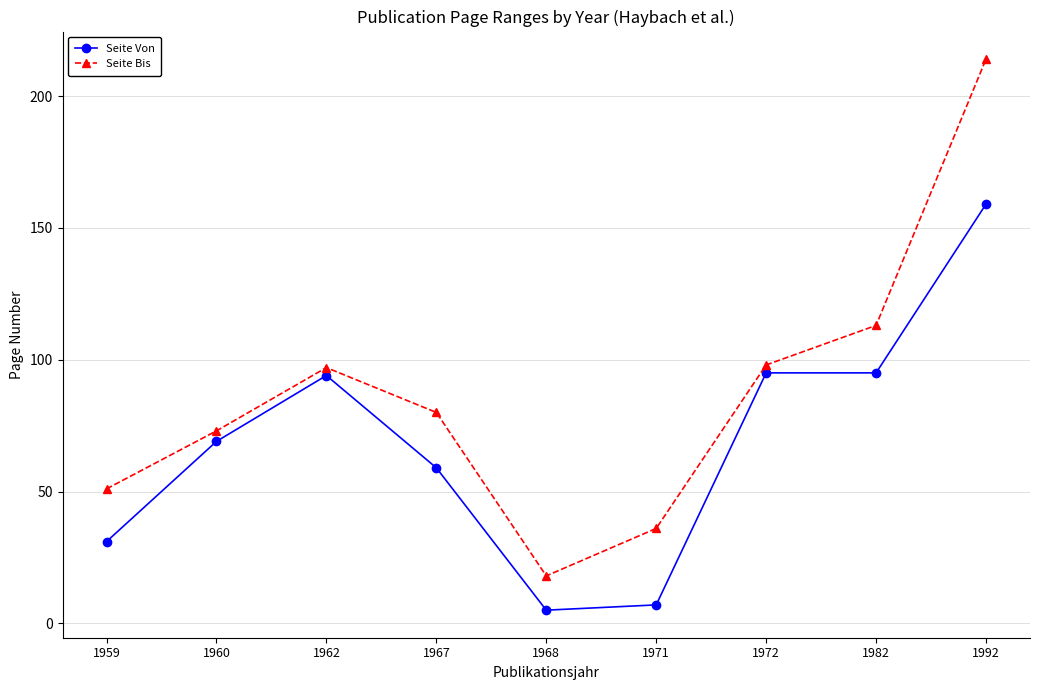

Which series has the largest total across all categories?

Seite Bis